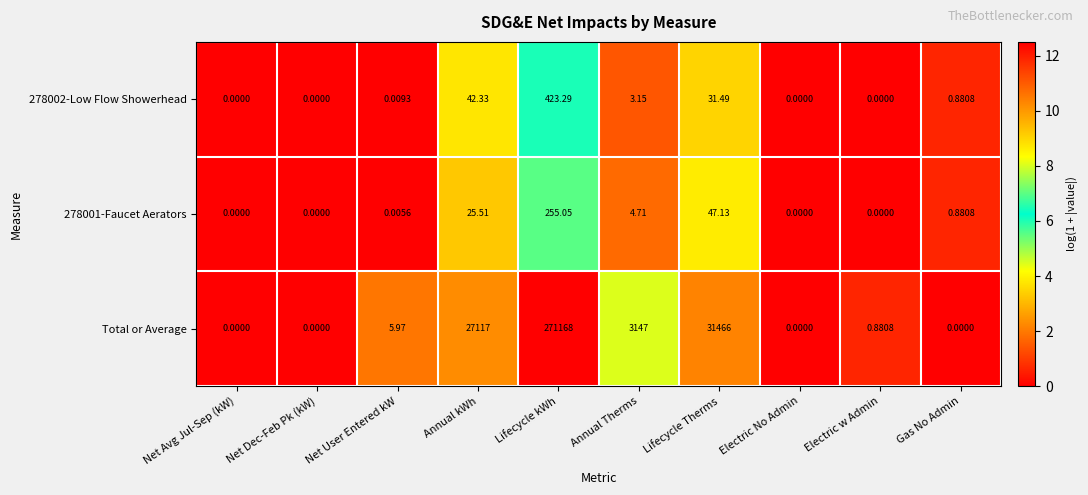

List the series in order of their peak value, highest first.

Total or Average, 278002-Low Flow Showerhead, 278001-Faucet Aerators